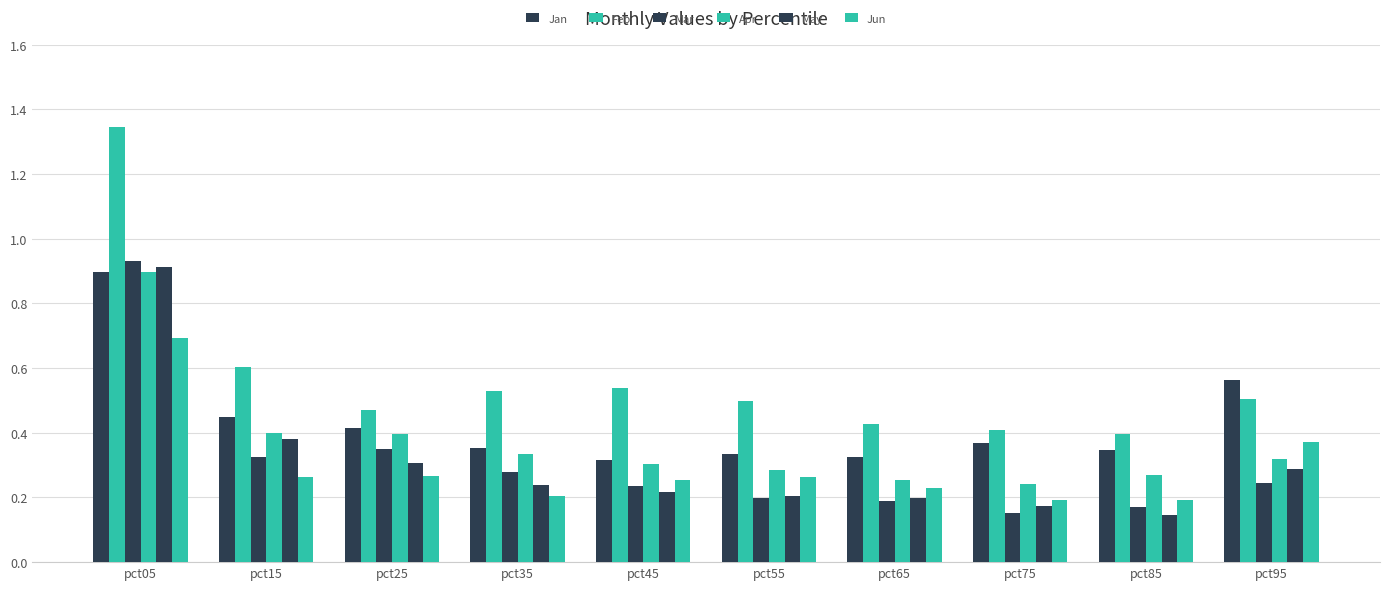

The Feb series shows 0.4 at pct65. True or false?

True